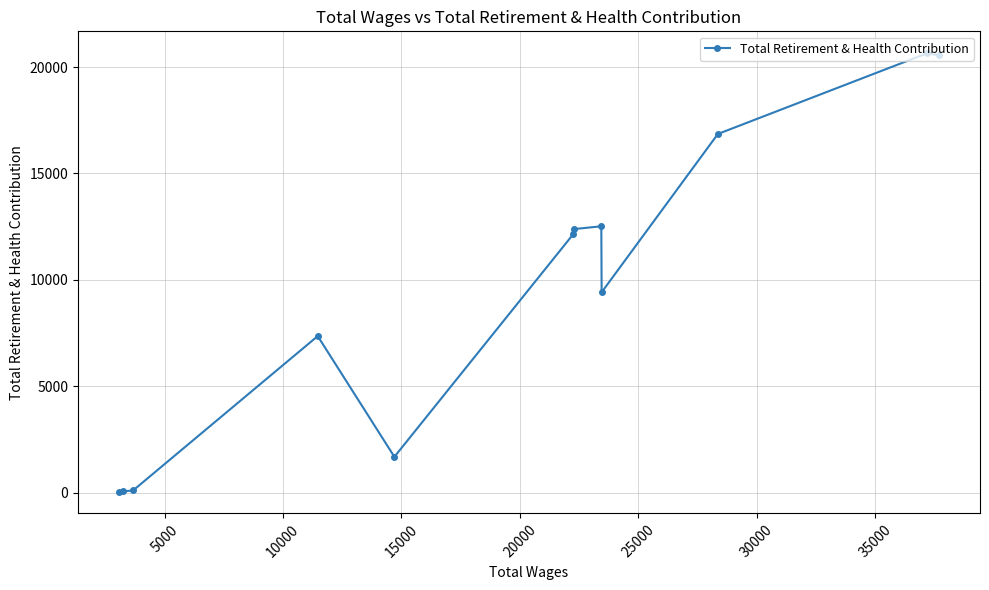

What is the greatest value displayed?

20652